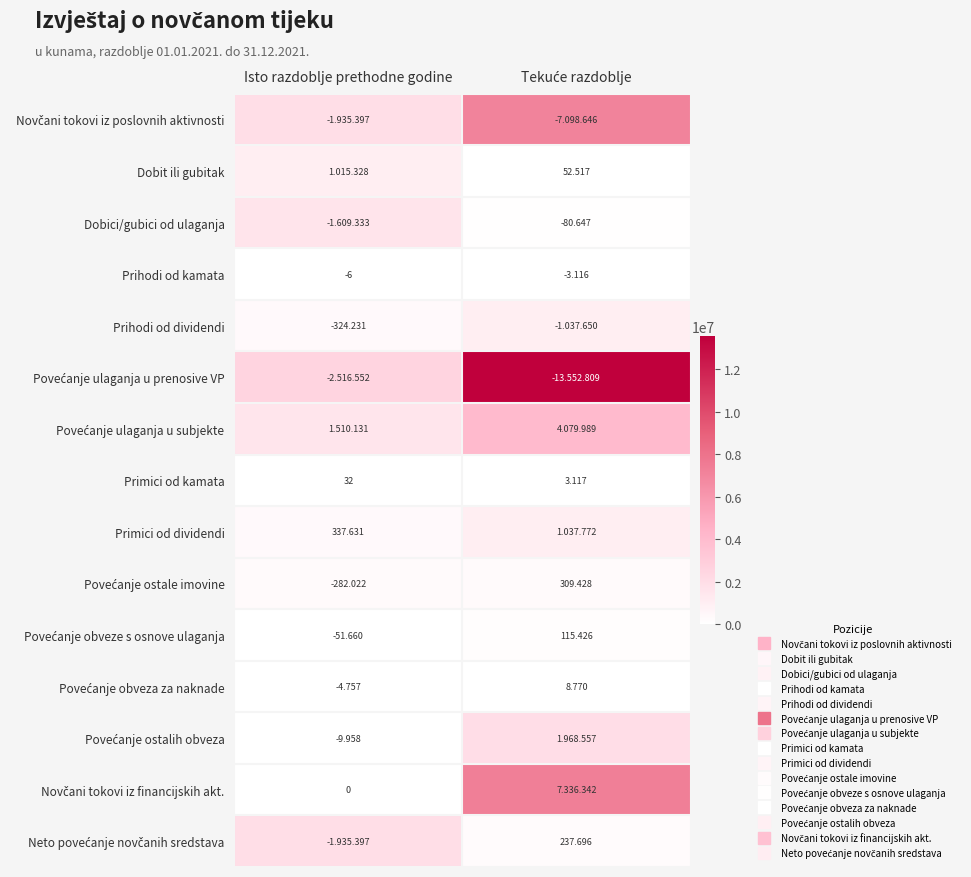

How many categories are shown in the chart?

2